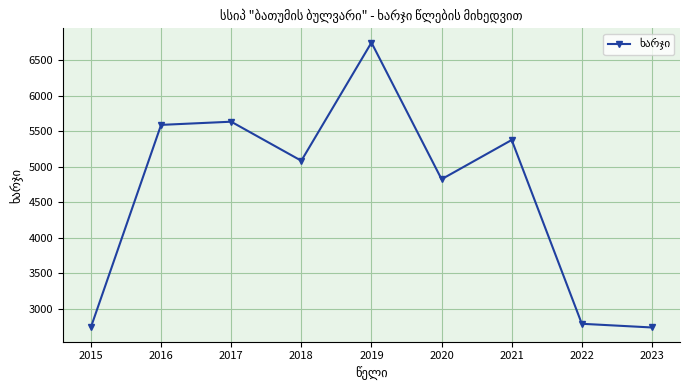

Which label corresponds to the largest value in the chart?

2019